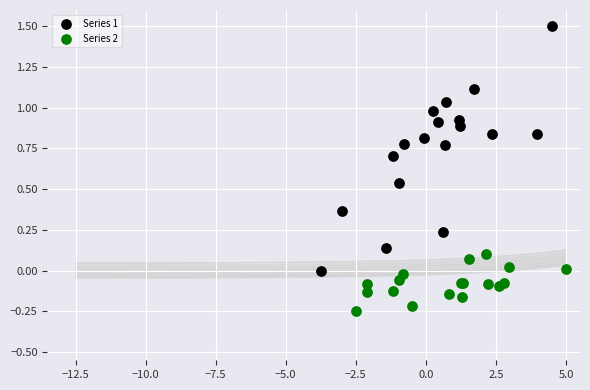

Which series contains the lowest Y value?

Series 2